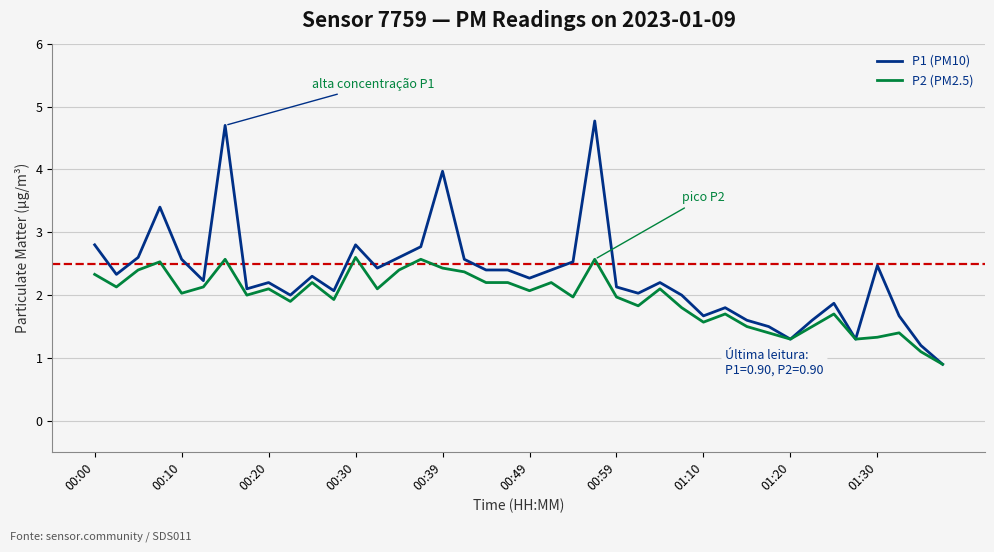

List the series in order of their overall mean, lowest first.

P2 (PM2.5), P1 (PM10)